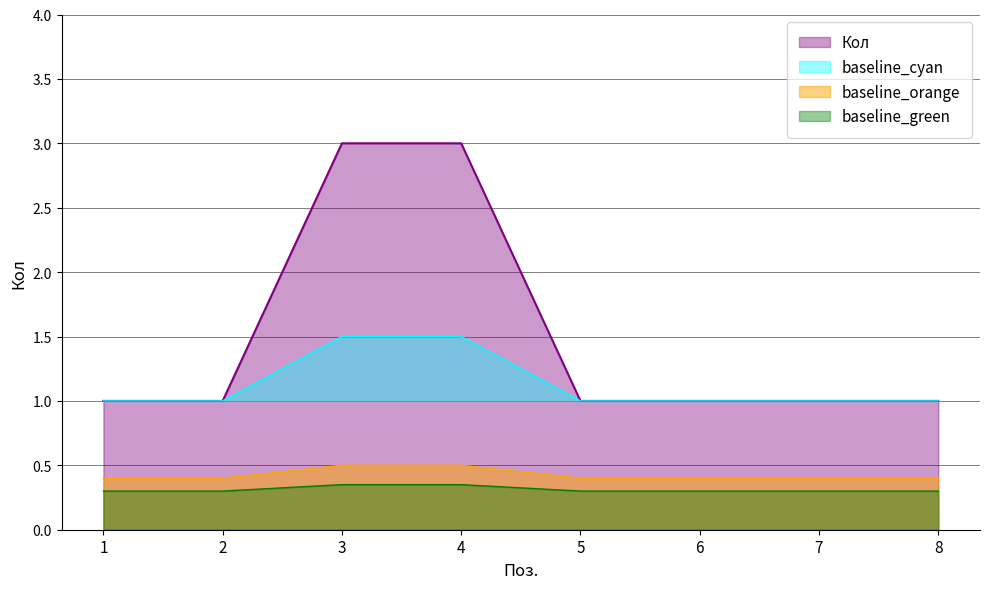

What is the approximate value at 7?

1